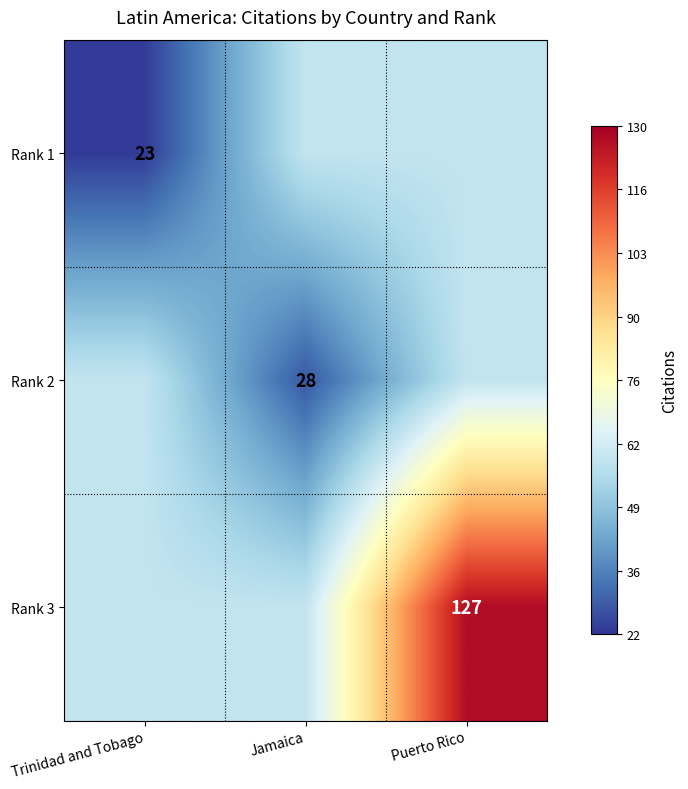

What is the difference between the maximum and minimum values in the Rank 2 series?

31.3